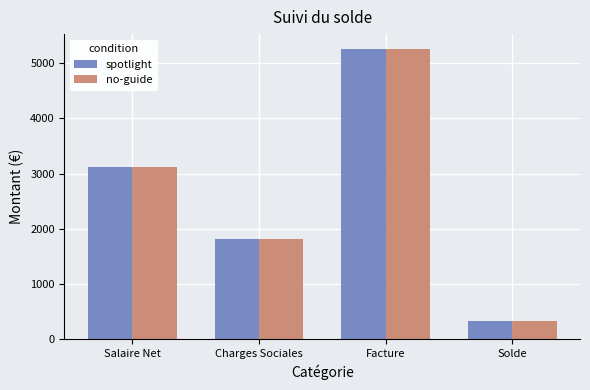

What is the sum of the no-guide values at Salaire Net and Facture?

8381.7